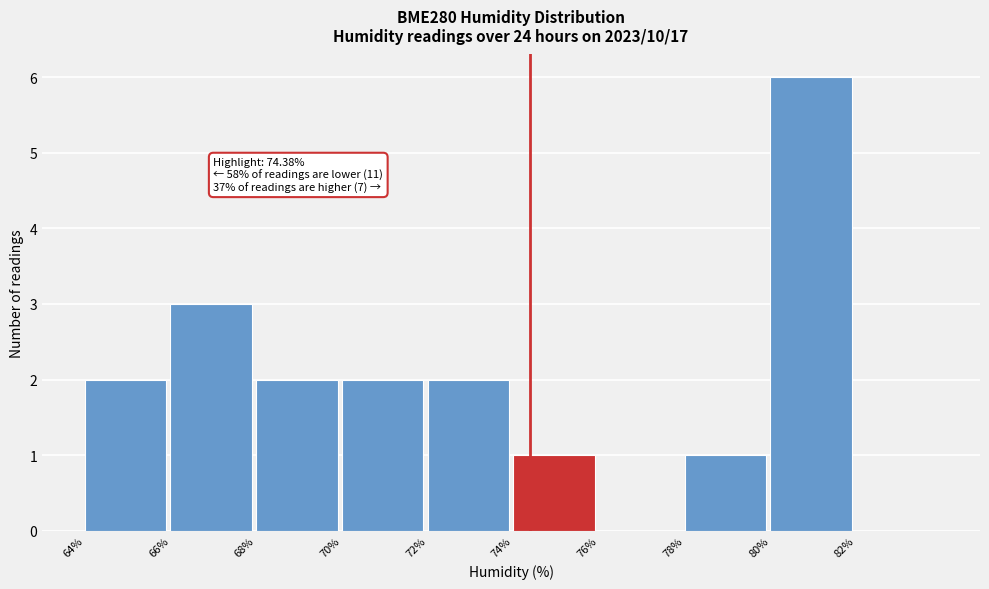

Which range on the x-axis has the tallest bar?

80 to 82